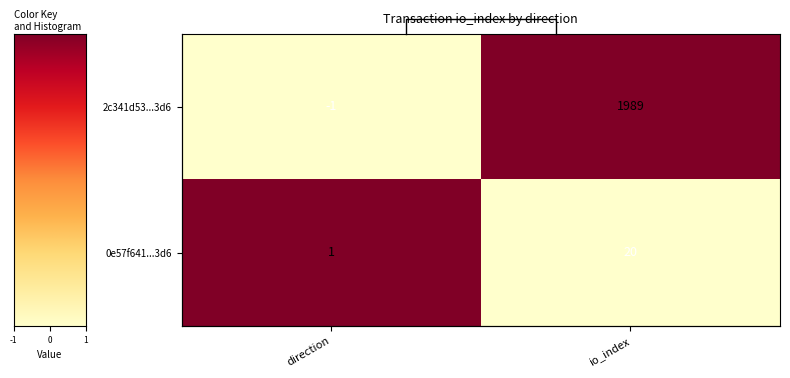

Which series has the largest total across all categories?

2c341d53...3d6